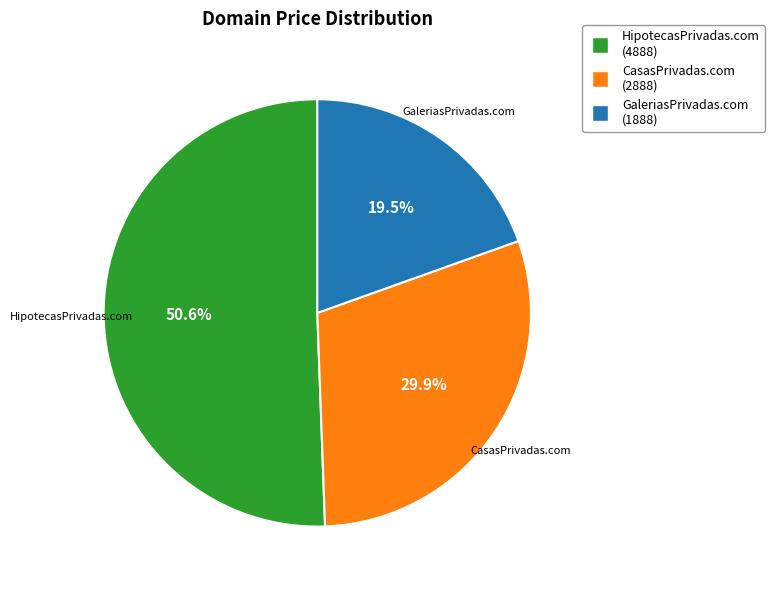

Rank the categories by value from highest to lowest.

HipotecasPrivadas.com, CasasPrivadas.com, GaleriasPrivadas.com